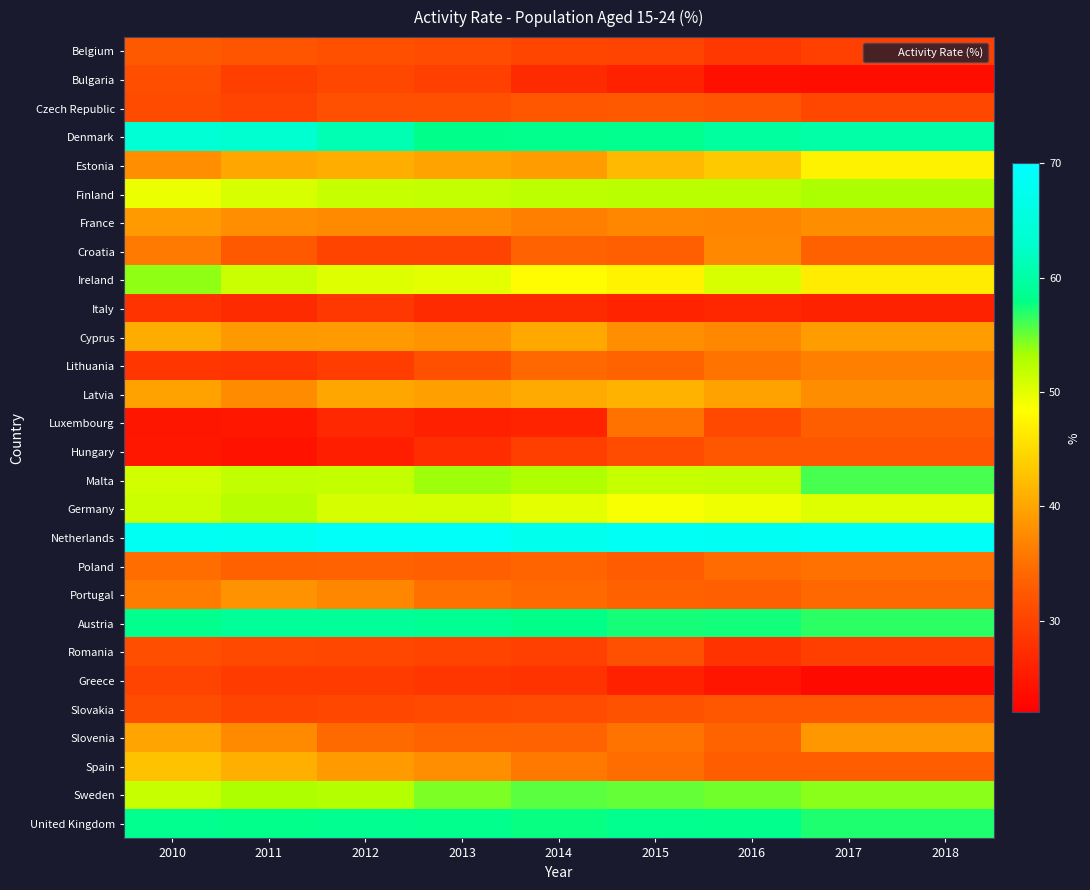

At which category is the sum across all series the highest?

2010